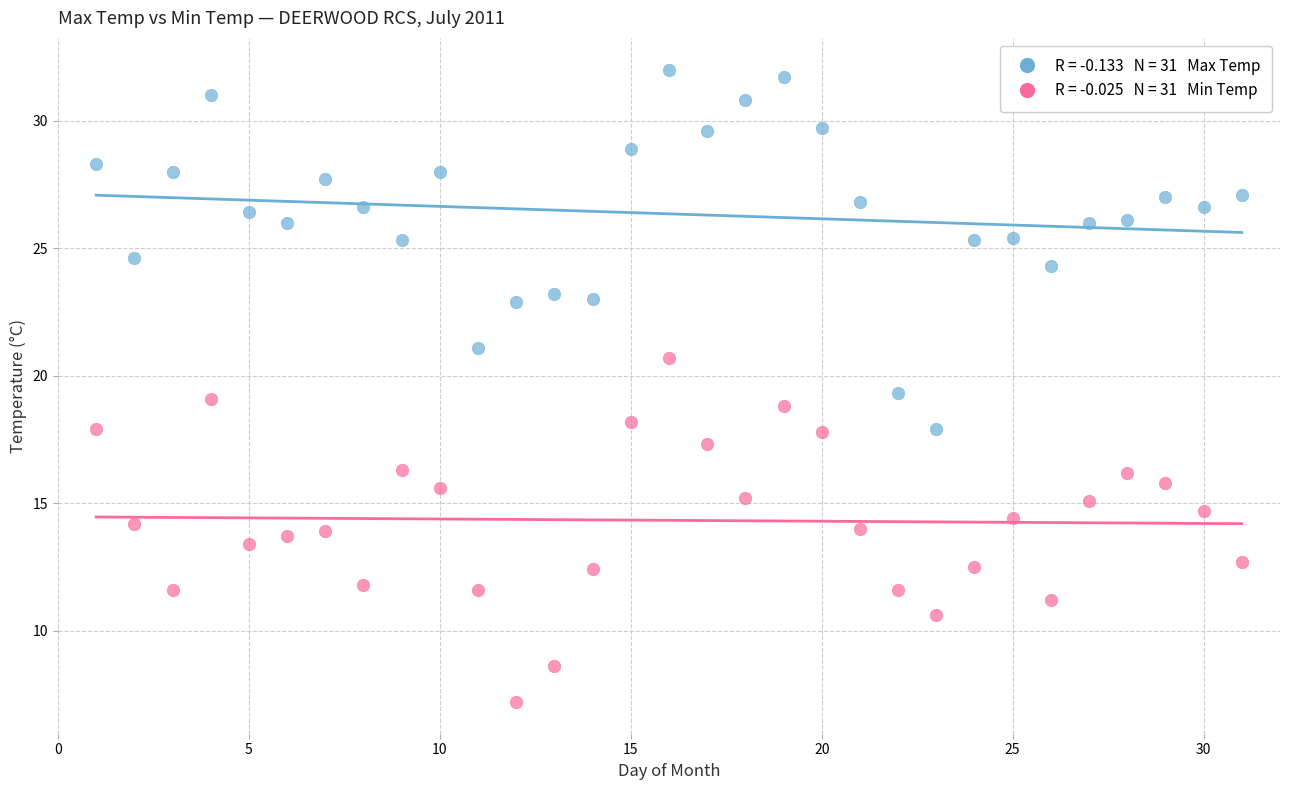

Across all data points, what is the range of Y values (max minus min)?

24.8